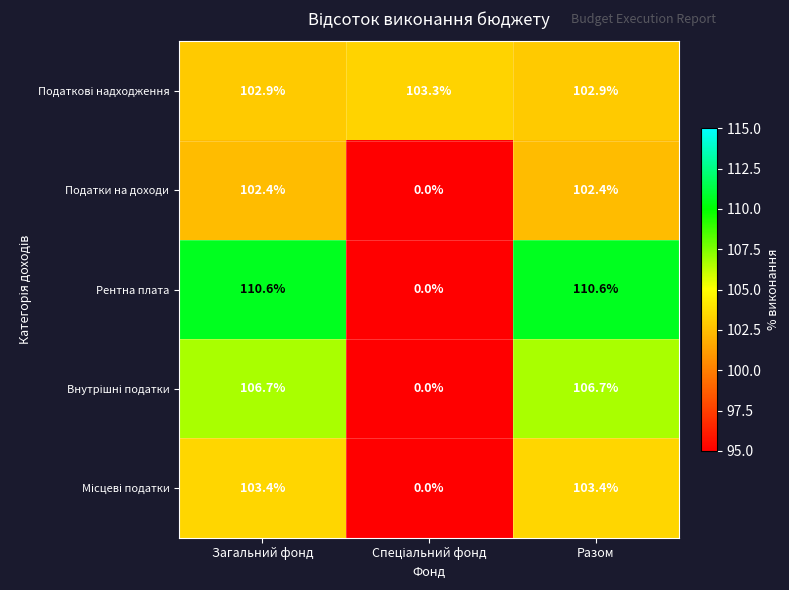

Read the Податки на доходи value at Разом.

102.4